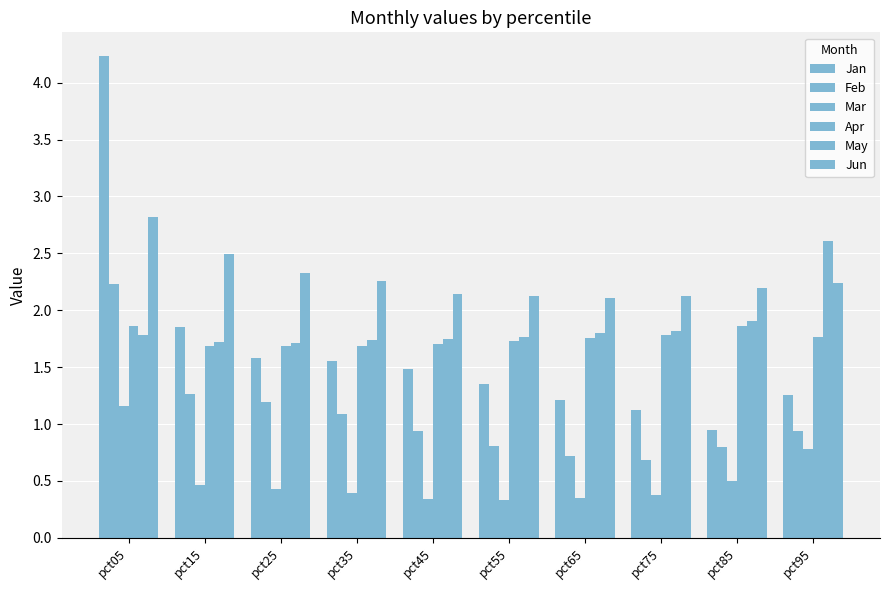

Which has a higher value, pct25 or pct35?

pct25